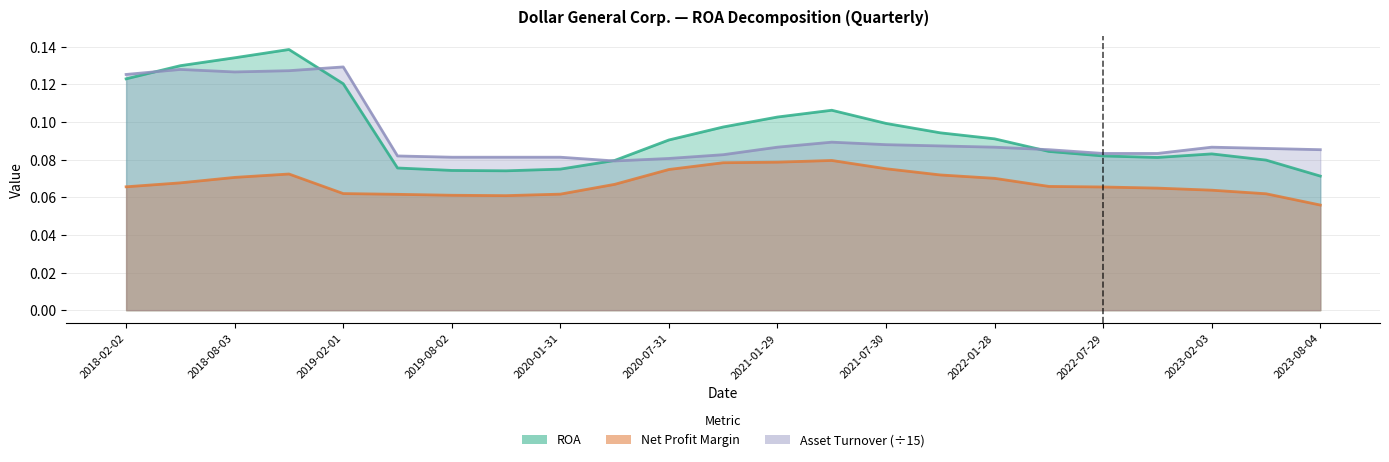

True or false: ROA has a value of 0.1 at 2018-11-02.

True